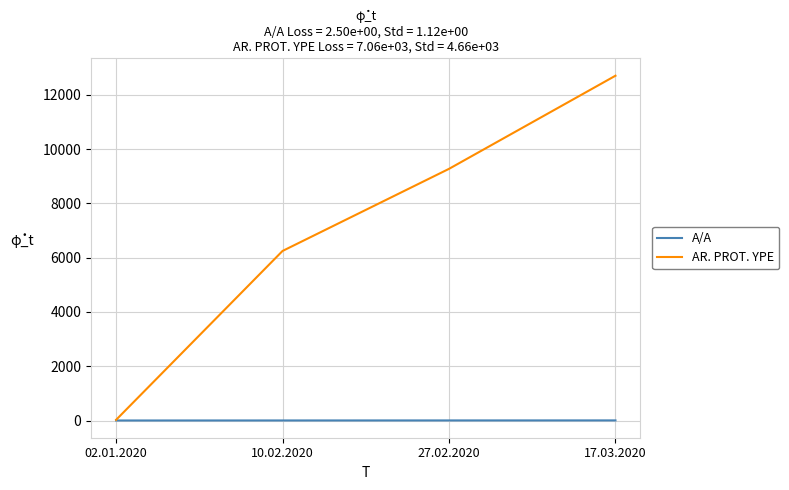

List the series in order of their overall mean, highest first.

AR. PROT. YPE, A/A